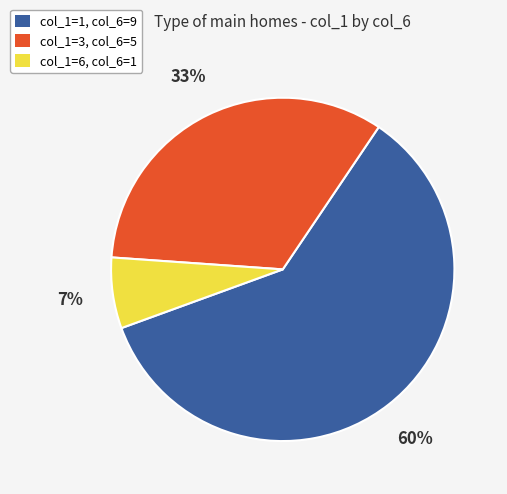

How many segments does this pie chart have?

3